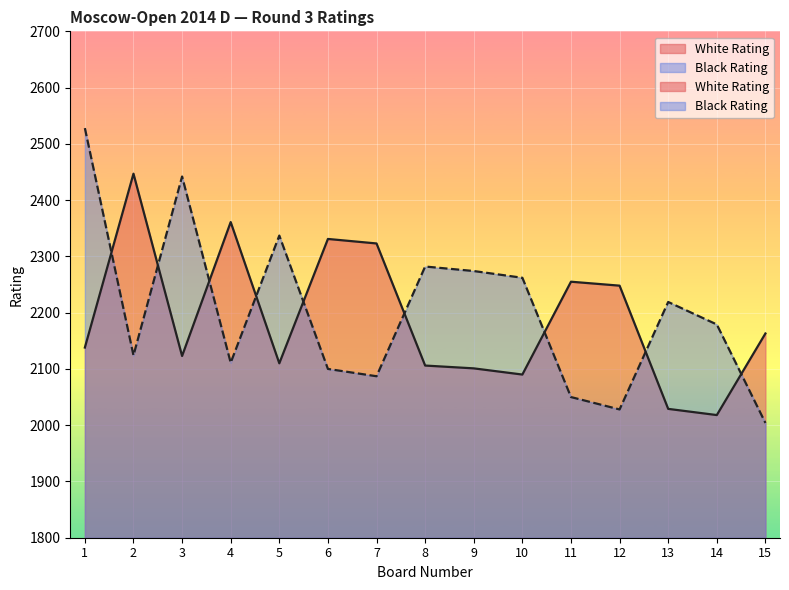

The value of Black Rating at 11 is 472. True or false?

False